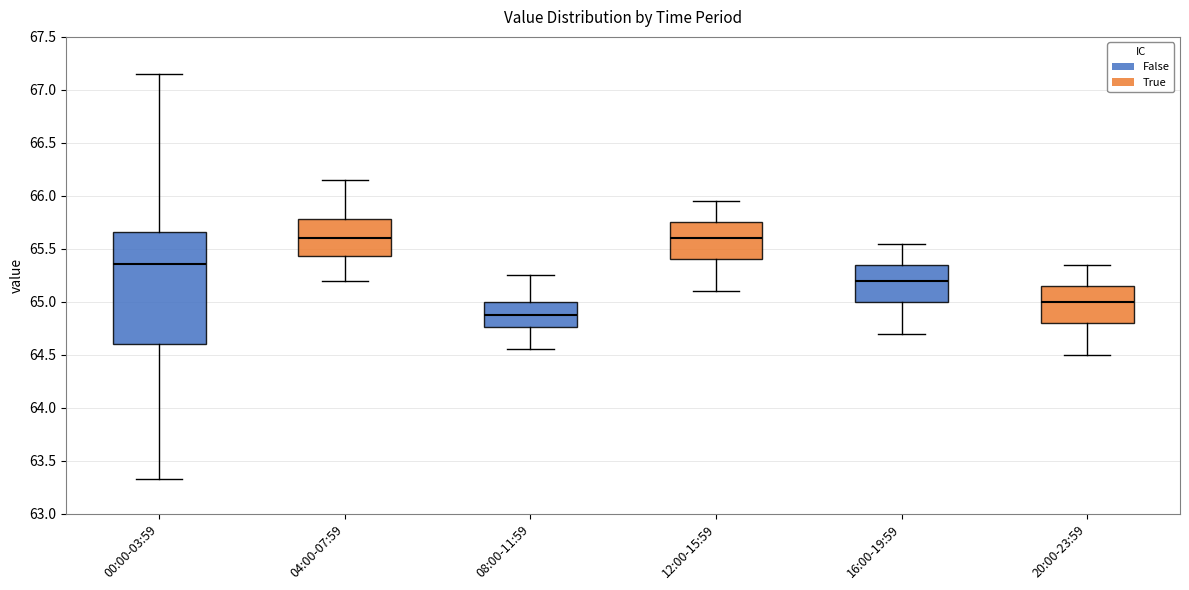

Reading left to right, transcribe this box plot: for each box, give where its median line is, the range the box spans, and where its two whiskers end, as read against the y-axis. The values are not printed on the chart, so give them approximately, as read against the axis.

00:00-03:59: median 65.35, box 64.60 to 65.65, whiskers 63.35 to 67.15
04:00-07:59: median 65.60, box 65.45 to 65.80, whiskers 65.20 to 66.15
08:00-11:59: median 64.90, box 64.75 to 65.00, whiskers 64.55 to 65.25
12:00-15:59: median 65.60, box 65.40 to 65.75, whiskers 65.10 to 65.95
16:00-19:59: median 65.20, box 65.00 to 65.35, whiskers 64.70 to 65.55
20:00-23:59: median 65.00, box 64.80 to 65.15, whiskers 64.50 to 65.35